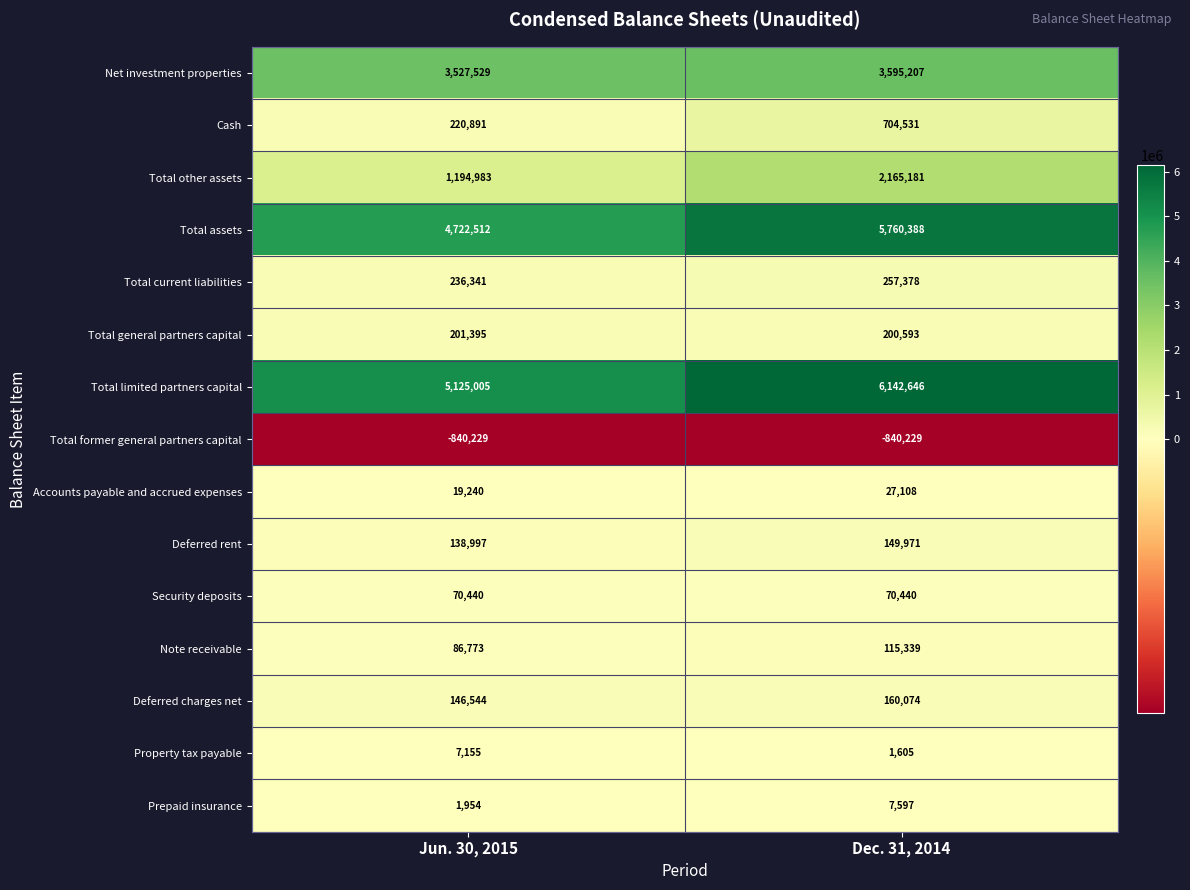

List the labels in order of Cash value, largest first.

Dec. 31, 2014, Jun. 30, 2015